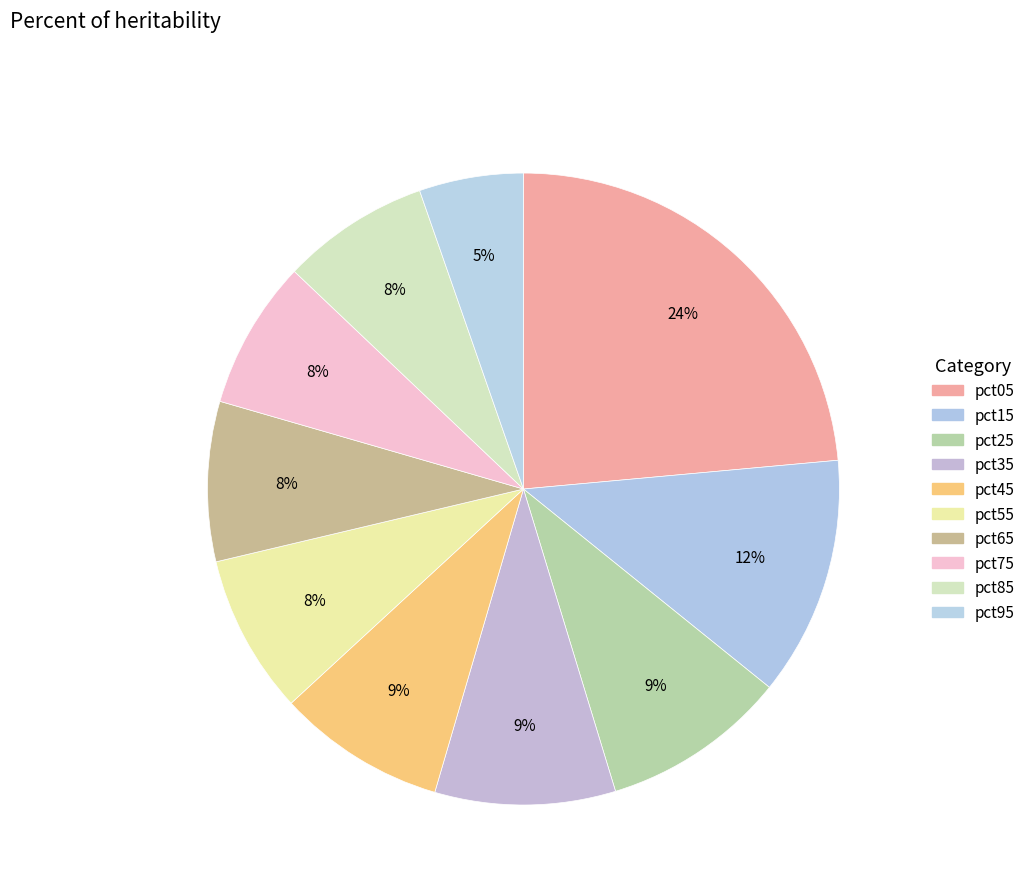

To the nearest percent, what percentage of the pie is pct25?

9%